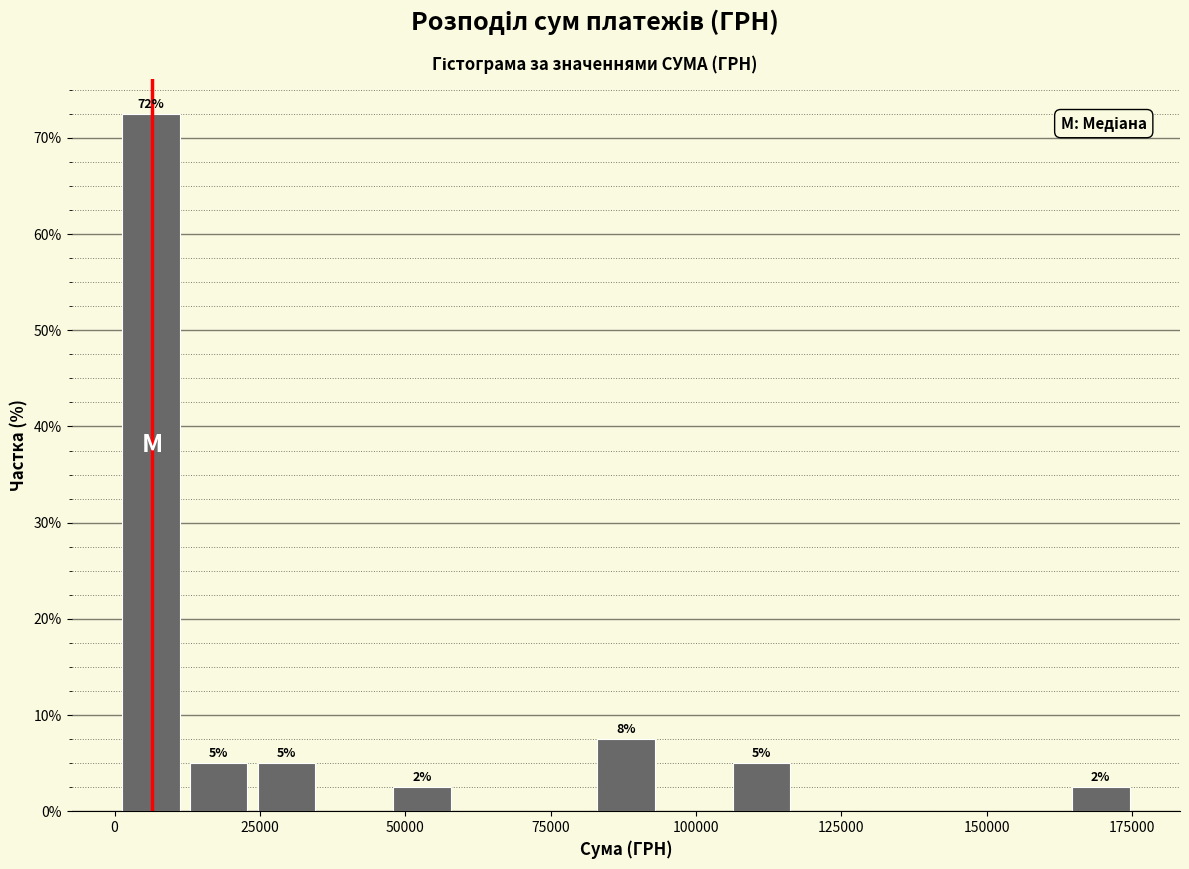

Read against the x-axis, roughly where is the centre of the tallest bar?

5000